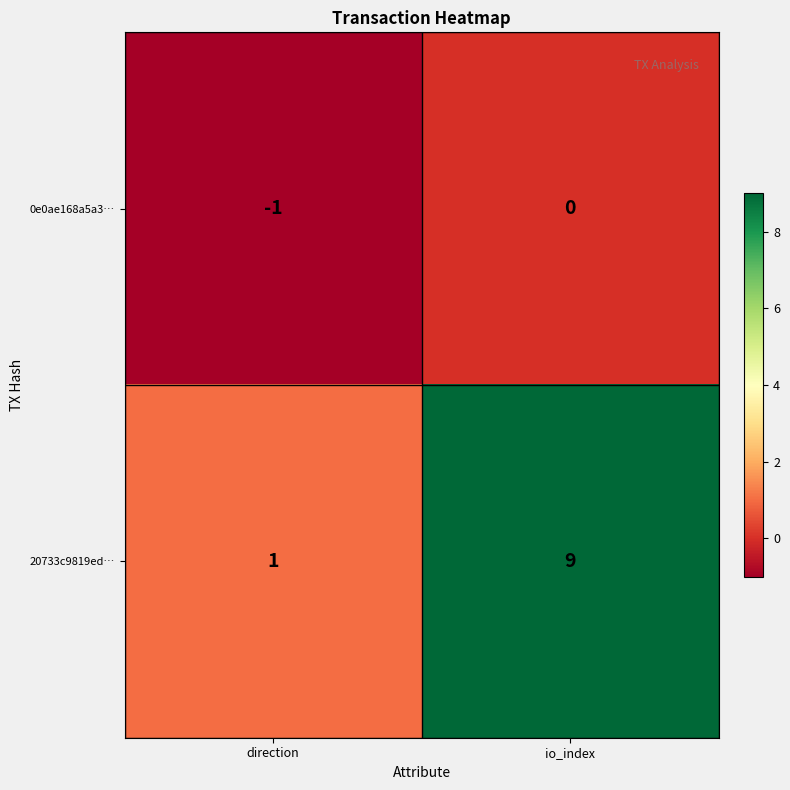

Reading left to right, what are all the values shown in this chart?

0e0ae168a5a3…: direction=-1	io_index=0
20733c9819ed…: direction=1	io_index=9